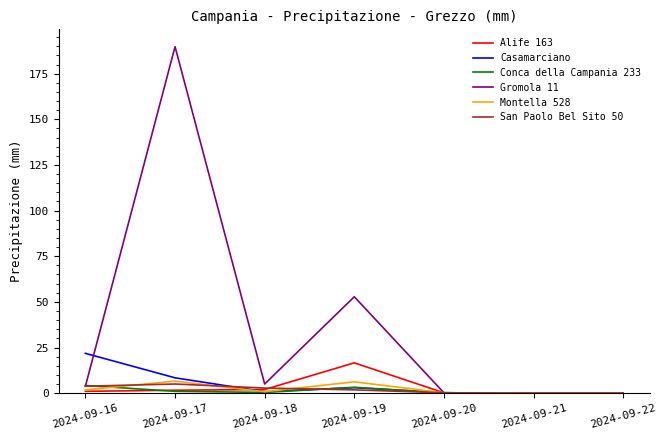

Is it true that Casamarciano equals 3.0 at 2024-09-19?

True